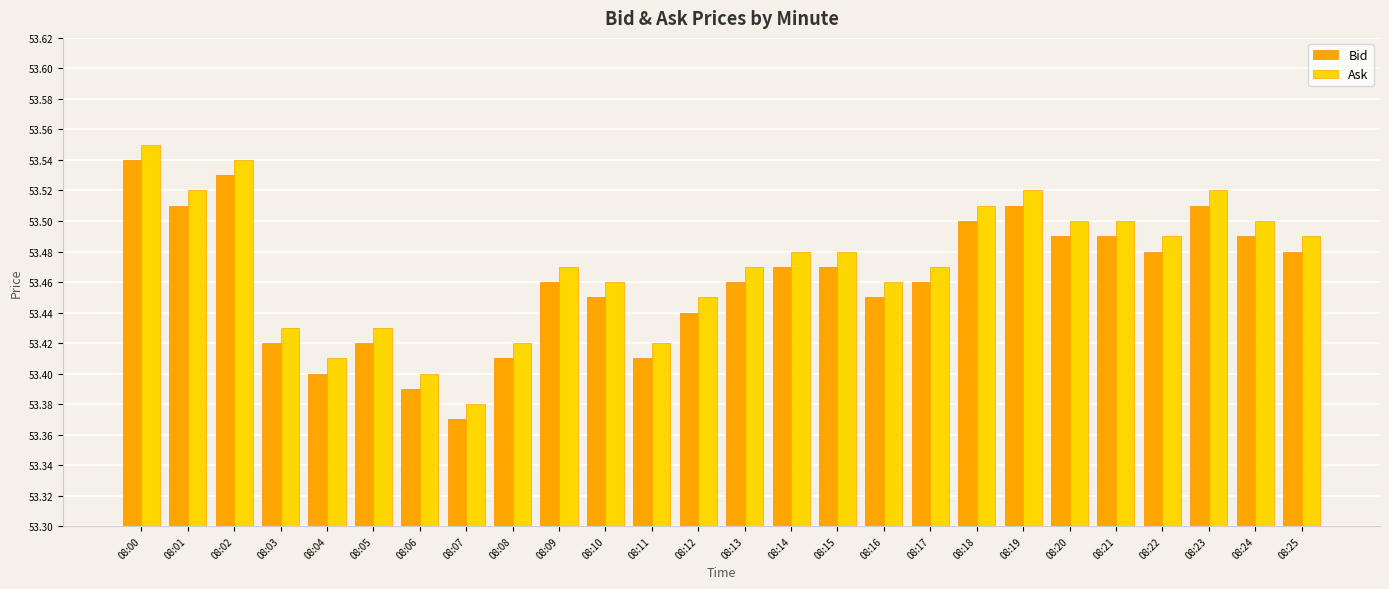

Count the Bid values in the range 53 to 54.

26